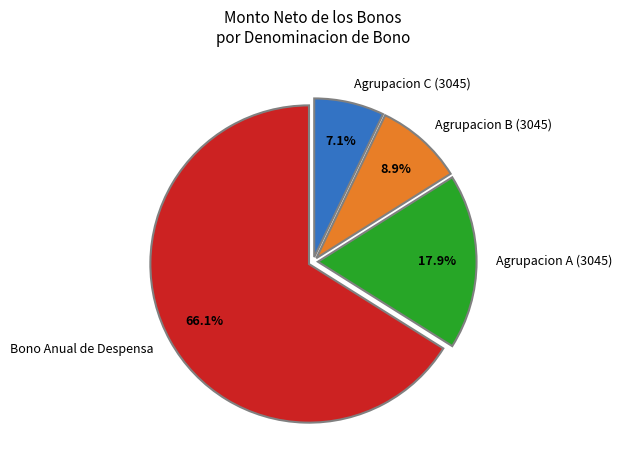

Combined, do Agrupacion B (3045) and Bono Anual de Despensa account for over 50%?

Yes